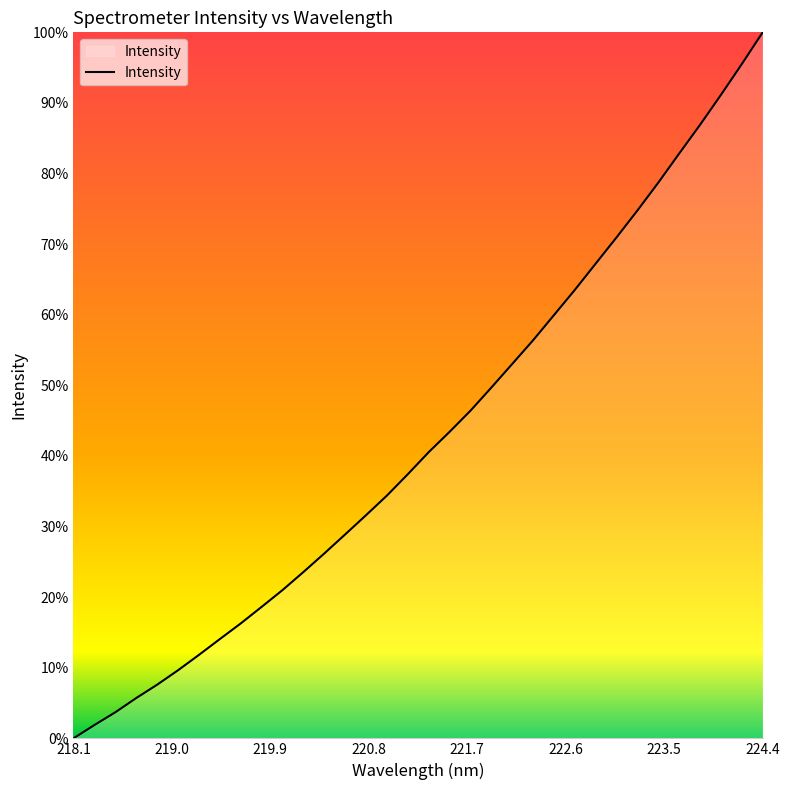

Which category has the lowest value across all series?

218.1